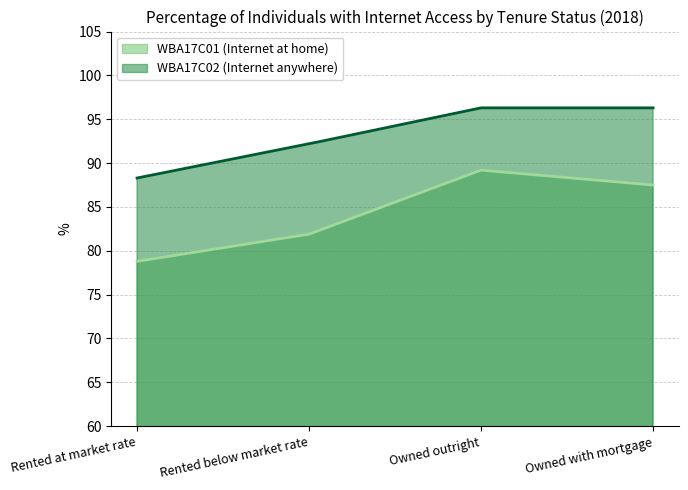

At which category is the sum across all series the highest?

Owned outright